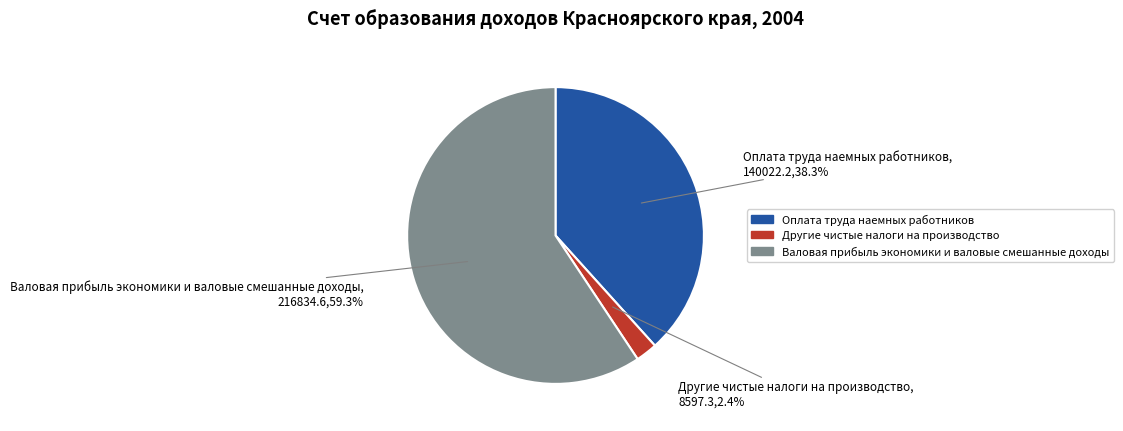

Between Другие чистые налоги на производство and Оплата труда наемных работников, which is larger?

Оплата труда наемных работников